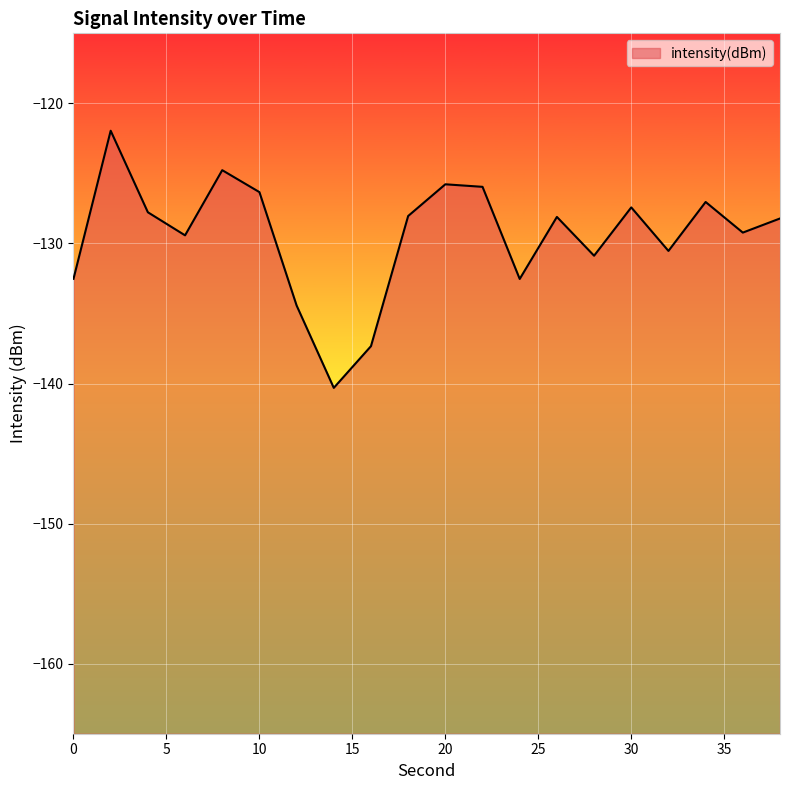

At which label is the value closest to -131?

28